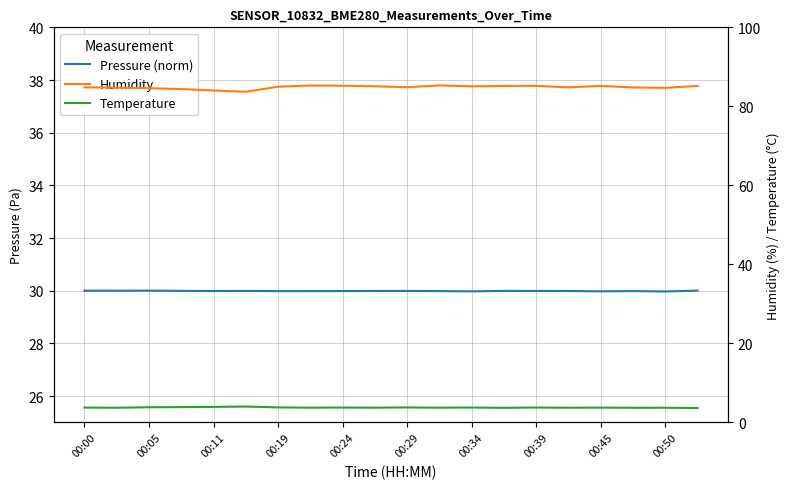

True or false: Pressure (norm) and Temperature cross at least once.

False